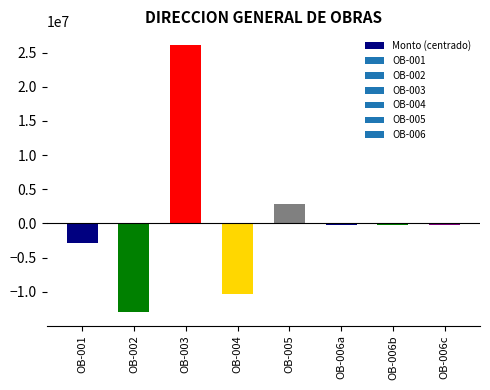

How many positive values are there?

2